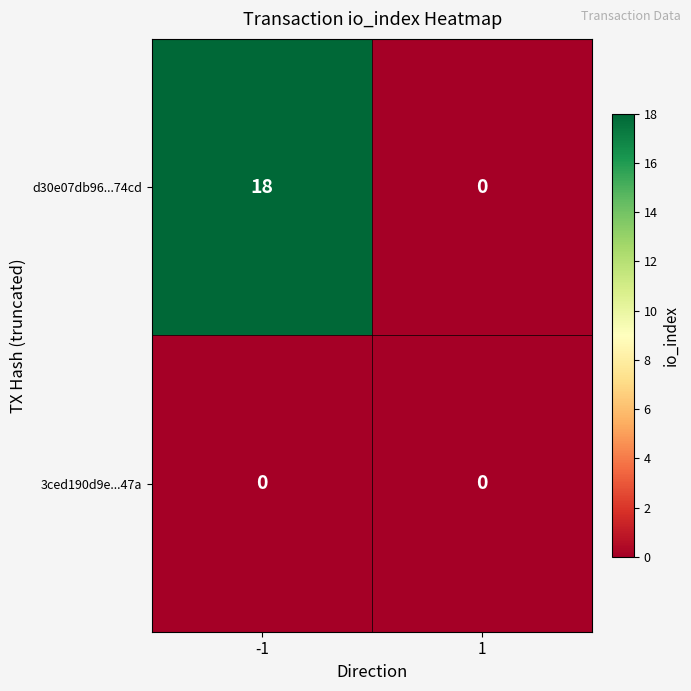

Which label corresponds to the largest value in the chart?

-1